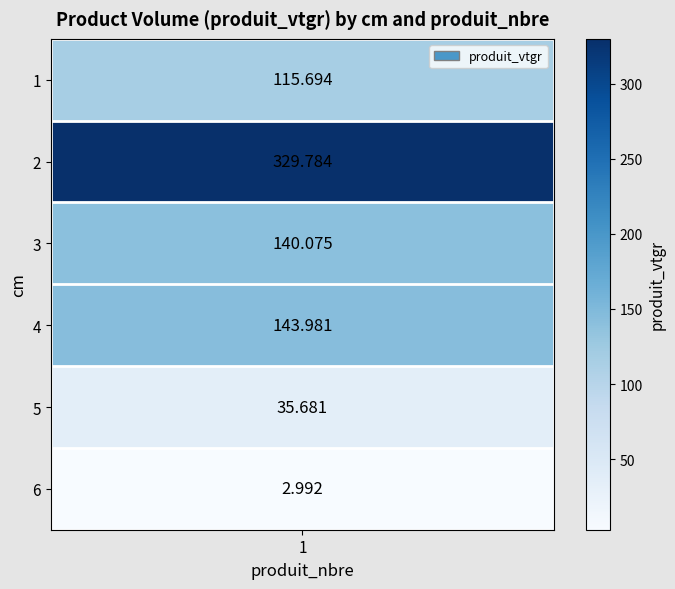

At which label does the data first exceed 140?

2